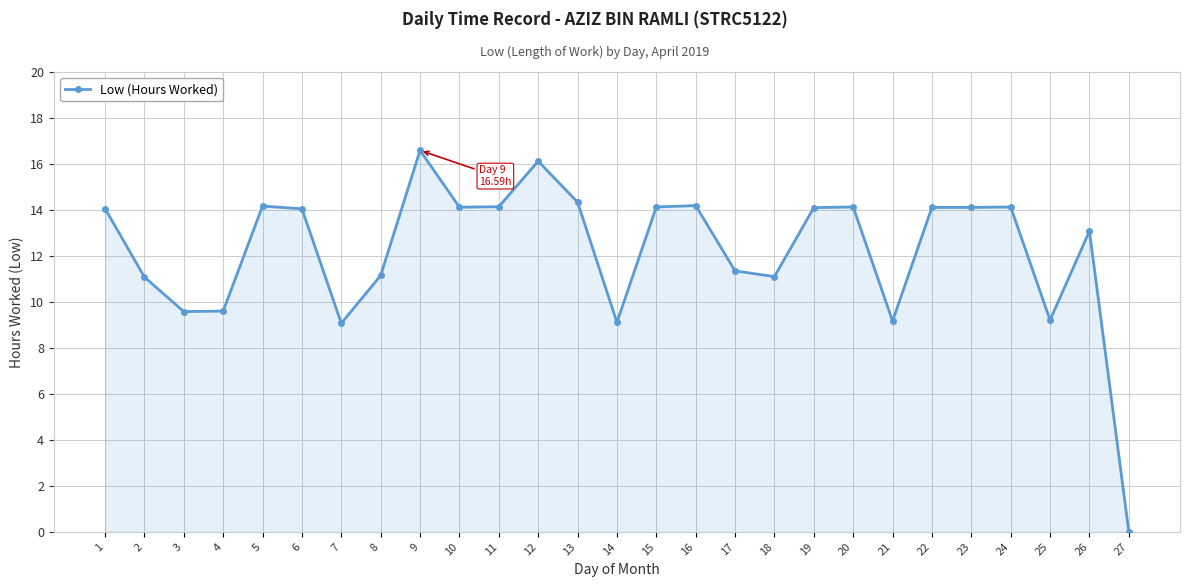

Does the chart display data point markers on the line(s)?

Yes